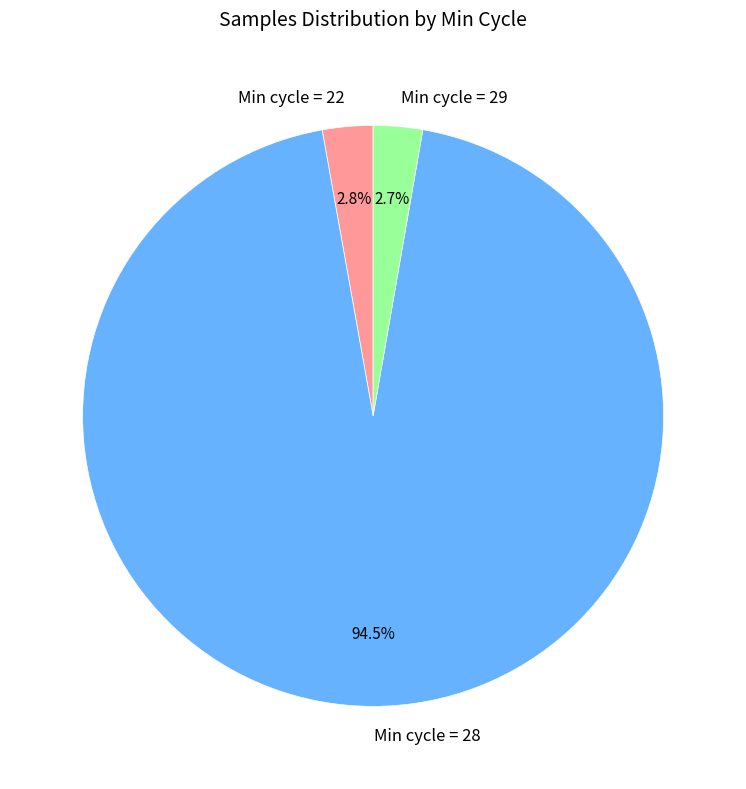

Which has a higher value, Min cycle = 22 or Min cycle = 28?

Min cycle = 28